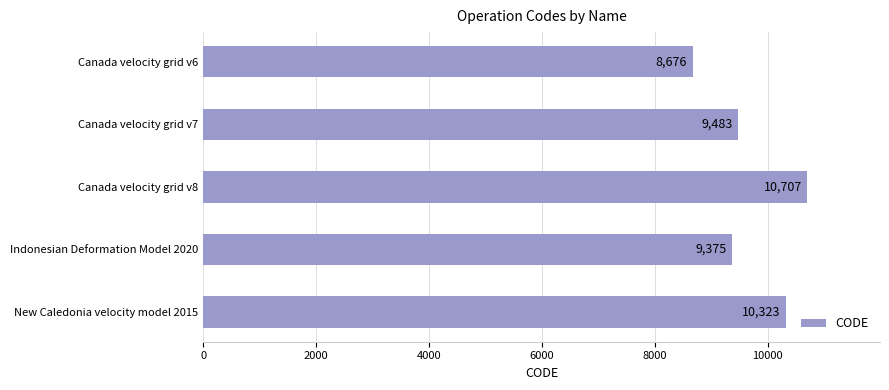

Reading top to bottom, what are all the values shown in this chart?

Canada velocity grid v6=8676	Canada velocity grid v7=9483	Canada velocity grid v8=10707	Indonesian Deformation Model 2020=9375	New Caledonia velocity model 2015=10323